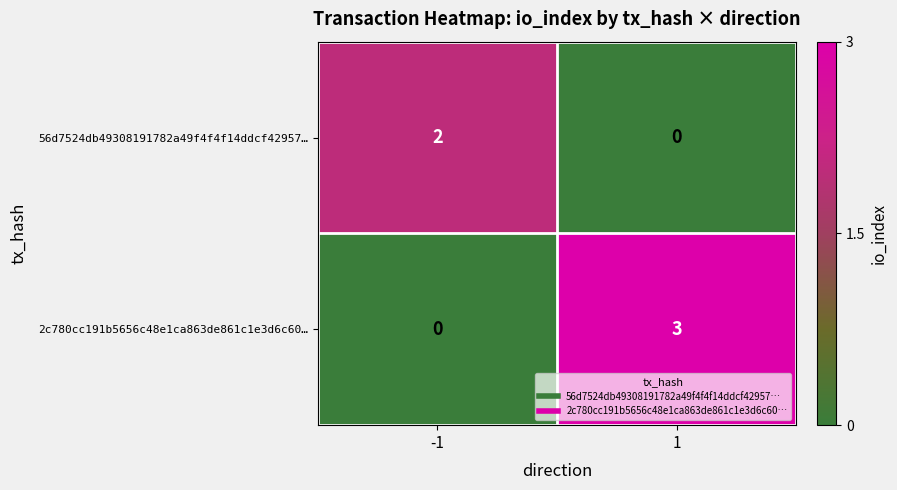

Reading left to right, extract all data points from this chart.

56d7524db49308191782a49f4f4f14ddcf42957…: -1=2	1=0
2c780cc191b5656c48e1ca863de861c1e3d6c60…: -1=0	1=3